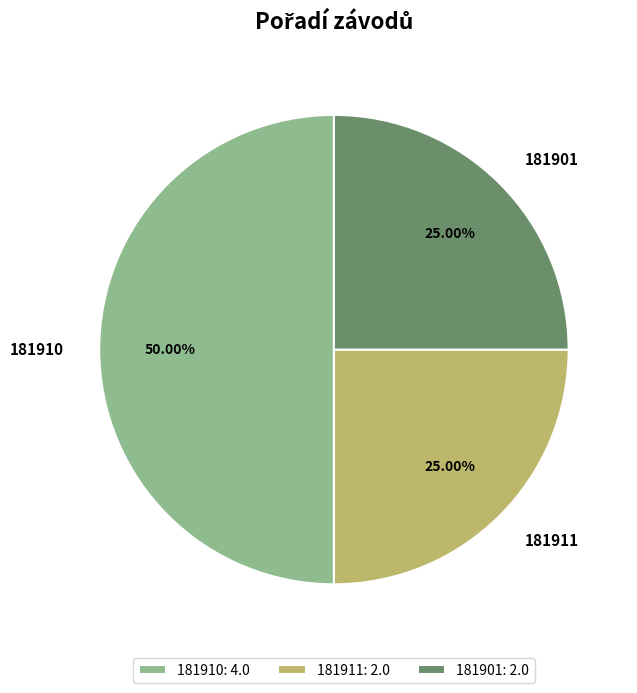

What percentage do 181910 and 181901 together represent?

75.0%